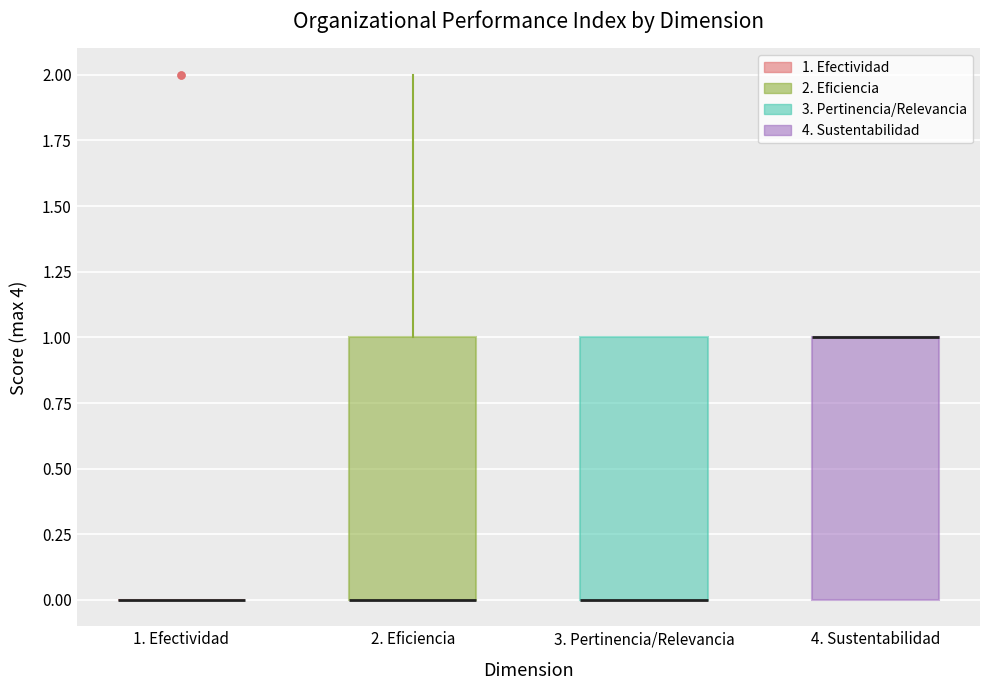

Reading left to right, read every box against the y-axis: the position of its median line, the range the box covers, and the ends of its whiskers. The values are not printed on the chart, so give them approximately, as read against the axis.

1. Efectividad: box collapsed to a line at 0, whiskers 0 to 0
2. Eficiencia: median 0 (drawn on the box's lower edge), box 0 to 1, whiskers 0 to 2
3. Pertinencia/Relevancia: median 0 (drawn on the box's lower edge), box 0 to 1, whiskers 0 to 1
4. Sustentabilidad: median 1 (drawn on the box's upper edge), box 0 to 1, whiskers 0 to 1